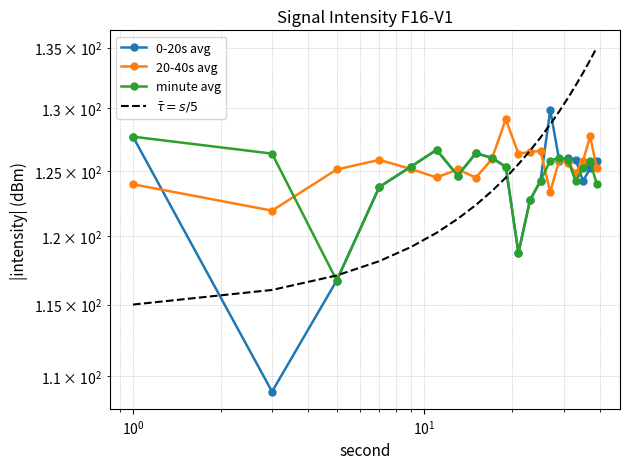

Reading right to left, transcribe all the data shown in this chart.

0-20s avg: 125.8	125.2	124.2	125.9	126.0	125.8	129.8	124.2	122.7	118.8	125.3	126.0	126.4	124.6	126.7	125.3	123.8	116.7	108.9	127.7
20-40s avg: 125.2	127.7	125.8	124.8	125.7	125.9	123.4	126.6	126.5	126.4	129.1	125.9	124.5	125.1	124.5	125.1	125.9	125.1	121.9	124.0
minute avg: 124.0	125.8	125.2	124.2	125.9	126.0	125.8	124.2	122.7	118.8	125.3	126.0	126.4	124.6	126.7	125.3	123.8	116.7	126.4	127.7
$\bar{\tau} = s/5$: 135.0	133.9	132.9	131.8	130.8	129.7	128.7	127.6	126.6	125.5	124.5	123.4	122.4	121.3	120.3	119.2	118.2	117.1	116.1	115.0